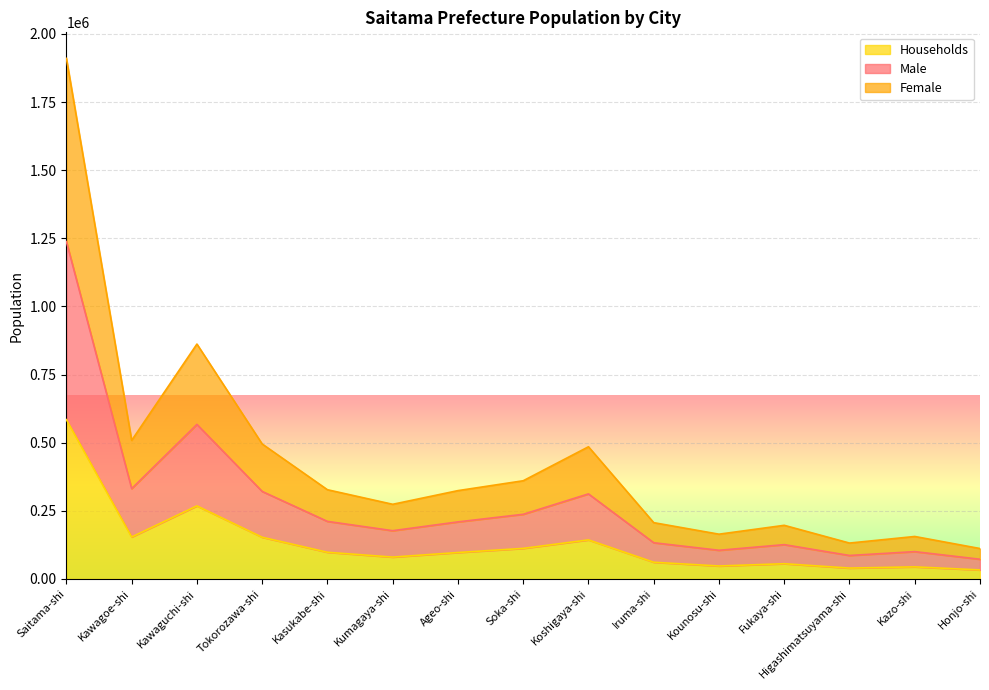

The value of Households at Kawagoe-shi is 263829. True or false?

False